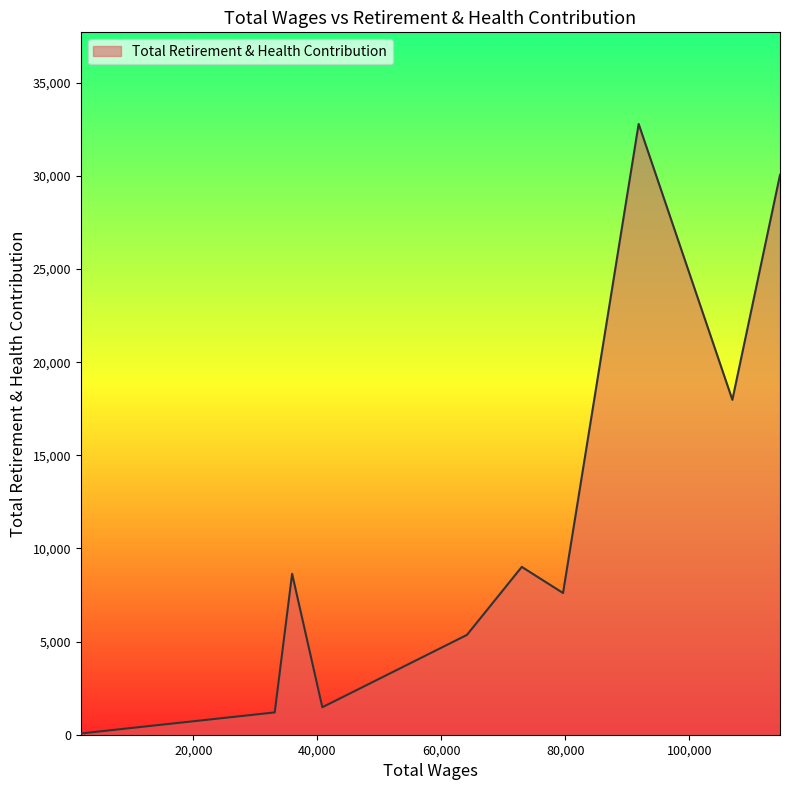

What is the greatest value displayed?

32790